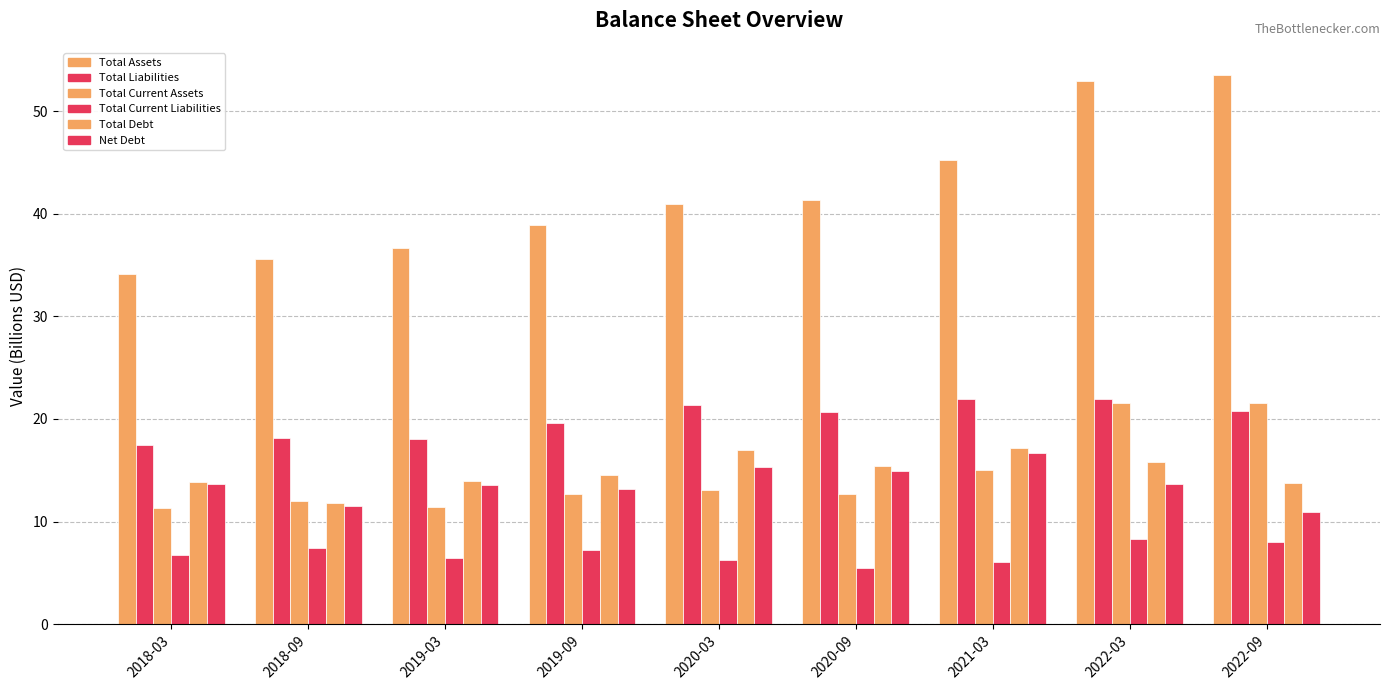

What is the difference between the second highest and second lowest values in the Net Debt series?

3.8